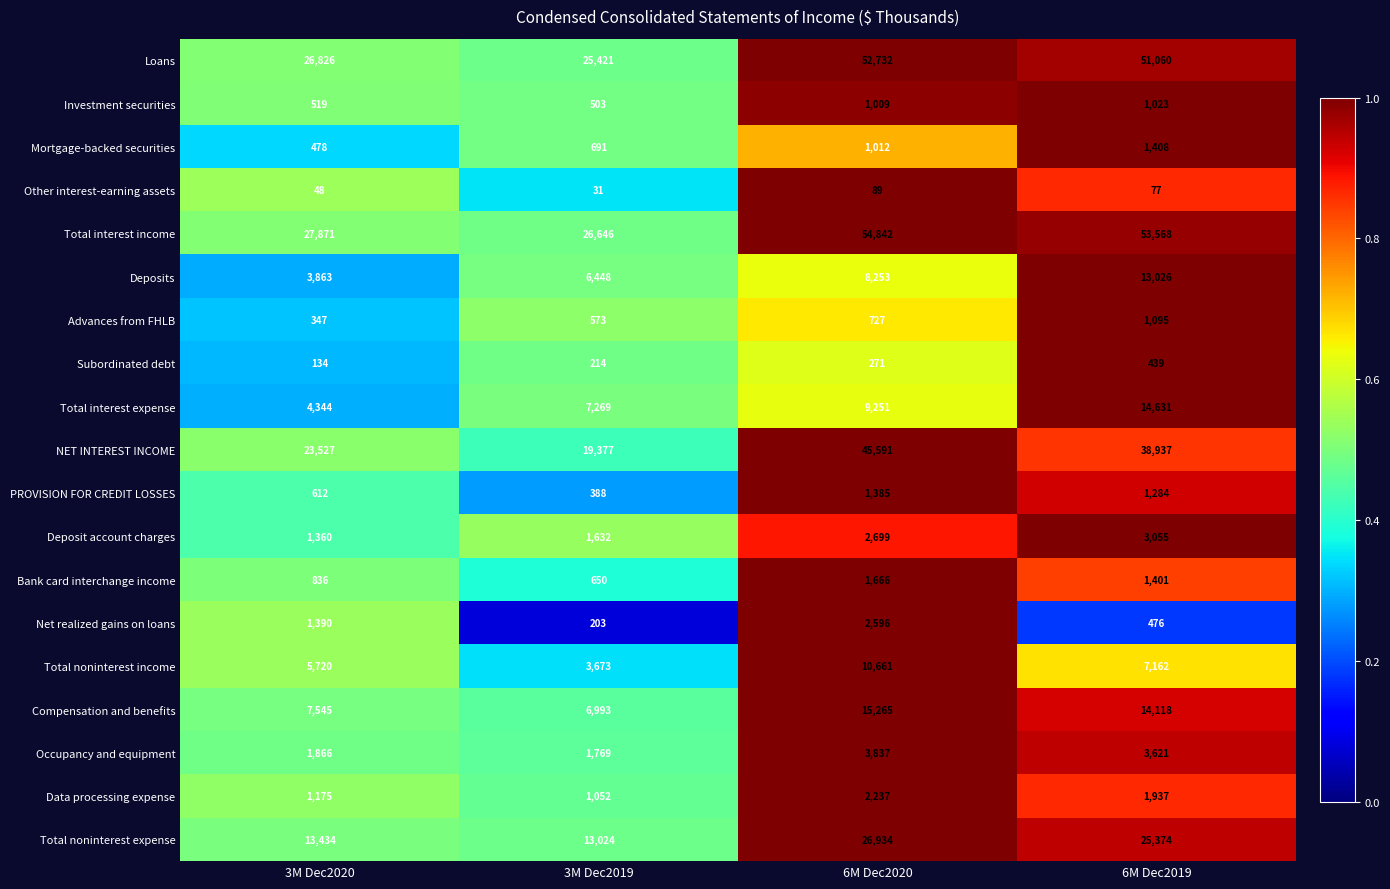

Which series has the largest range (max minus min)?

Total interest income